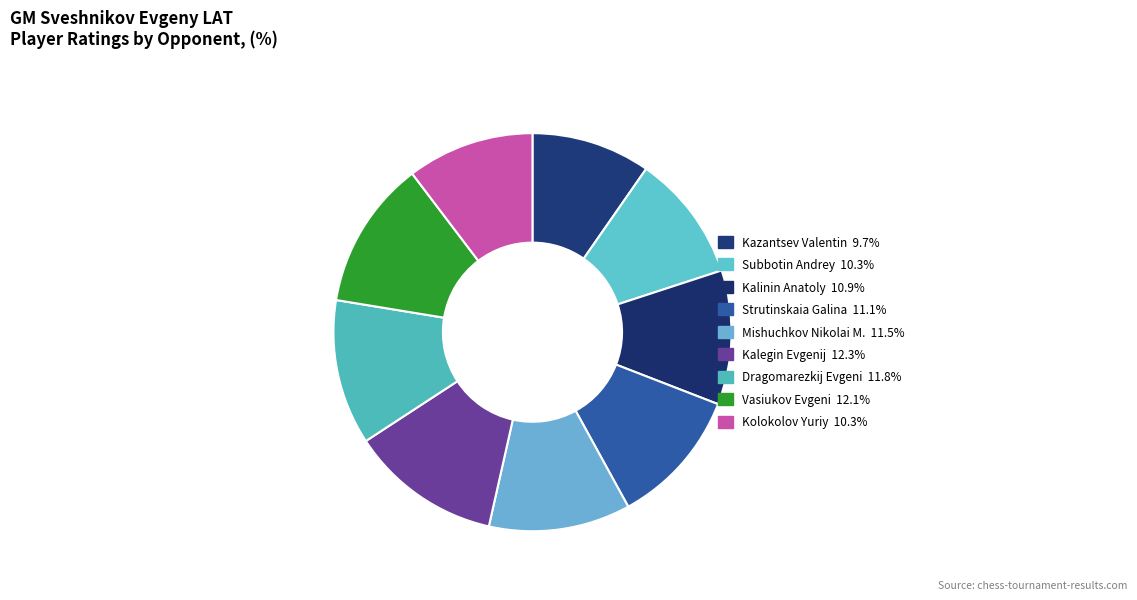

How many segments does this pie chart have?

9